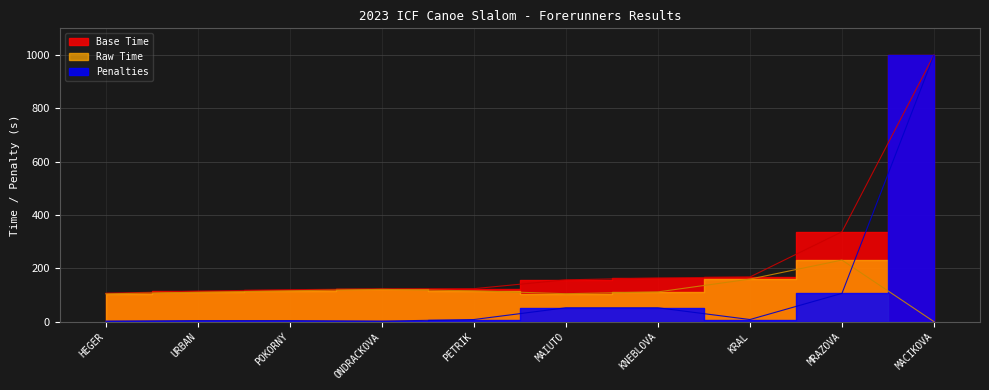

At ONDRACKOVA, list the series in order from largest to smallest.

Base Time, Raw Time, Penalties